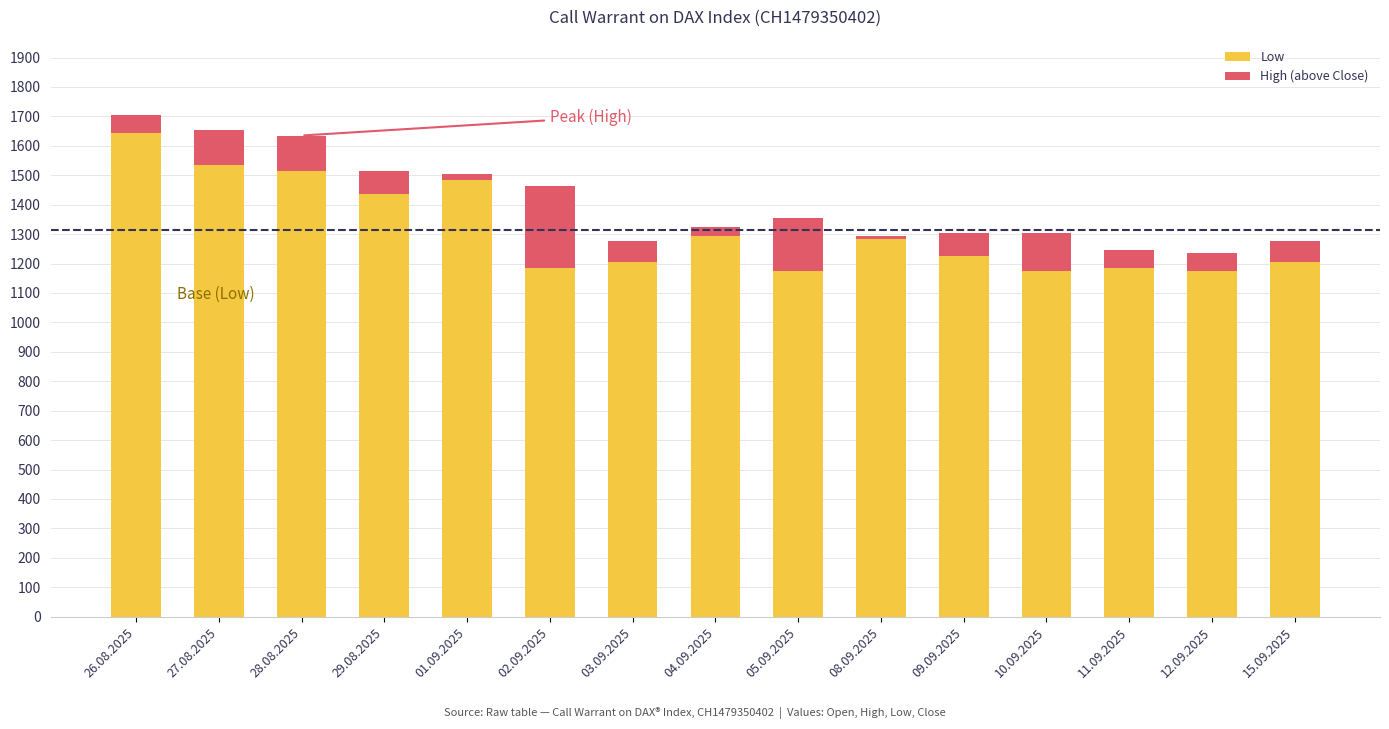

What is the average value of the High (above Close) series?

91